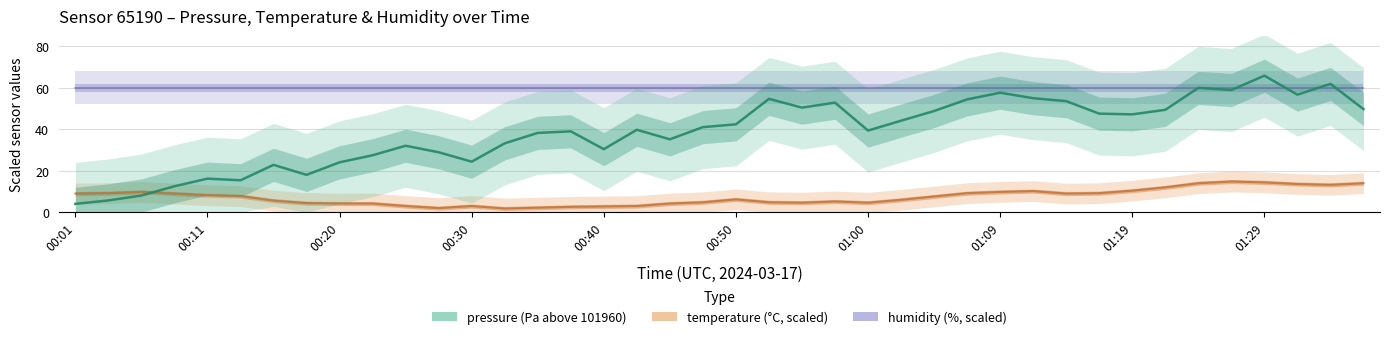

Which series has the widest spread of values?

pressure